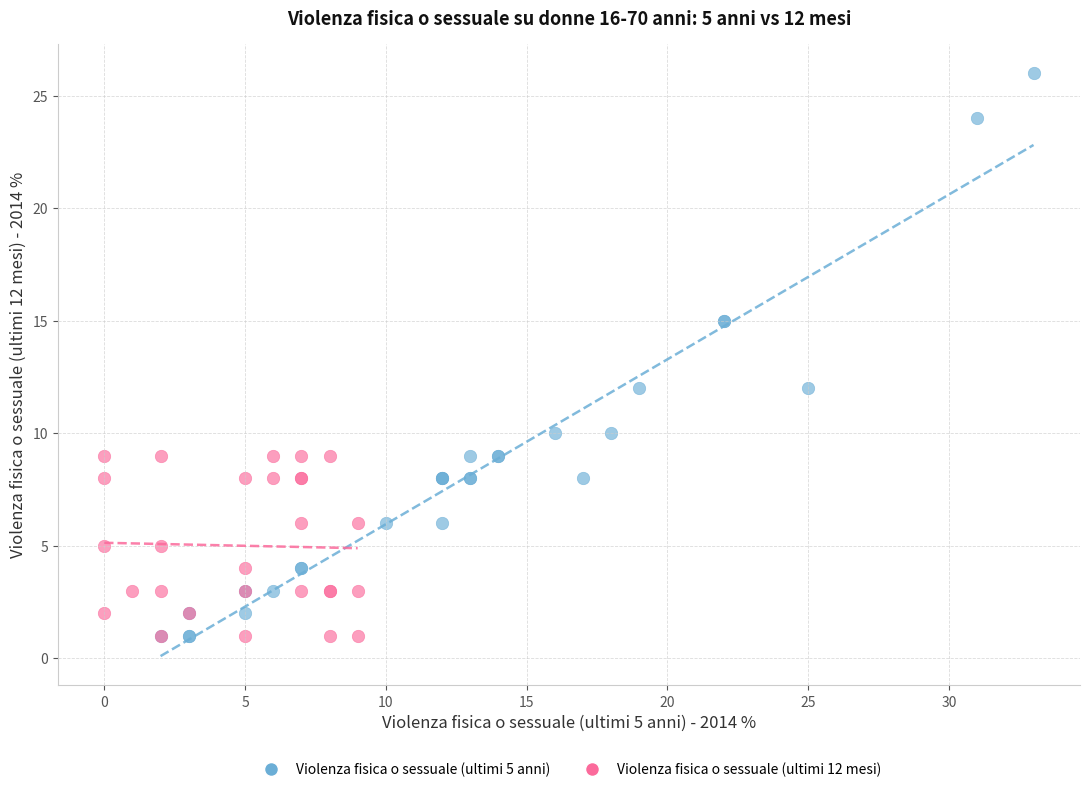

Which series has the widest spread of Y values?

Violenza fisica o sessuale (ultimi 5 anni)